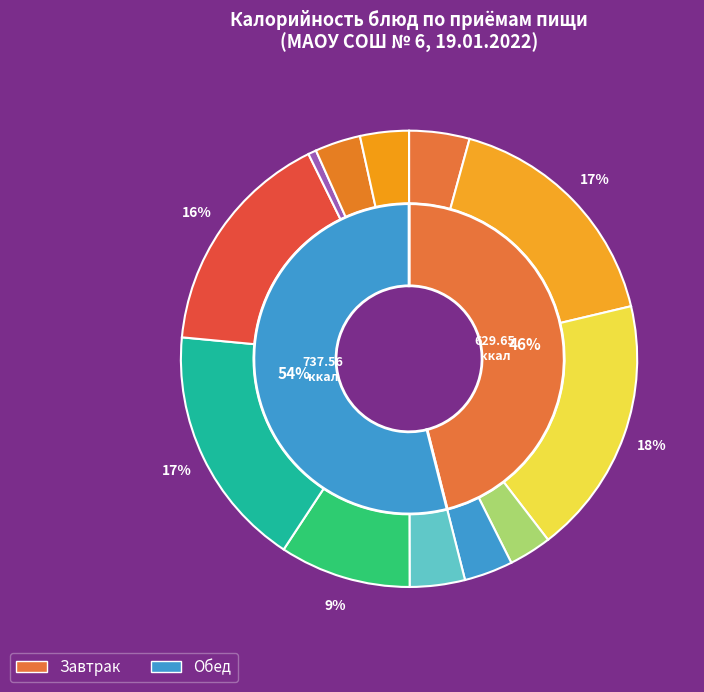

Which category has the smallest portion of the pie?

Компот из свежих плодов и ягод